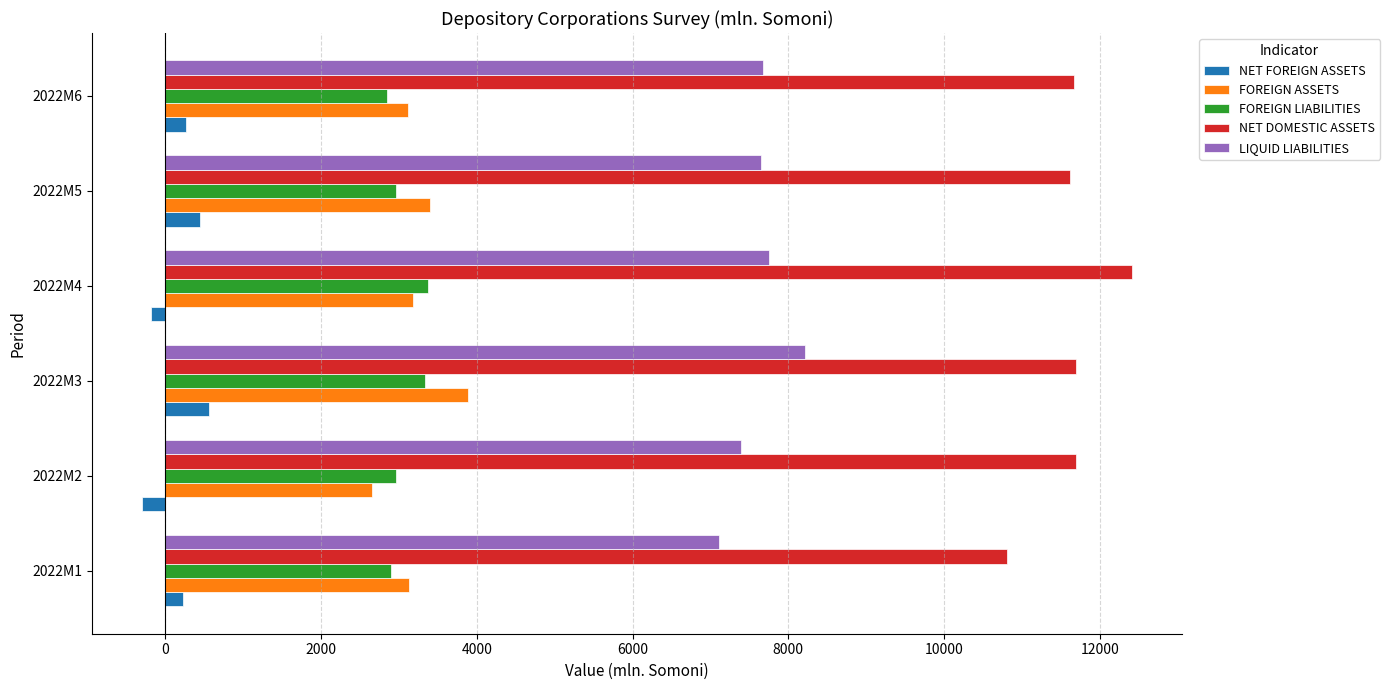

What is the difference between the maximum and minimum values in the NET FOREIGN ASSETS series?

856.5